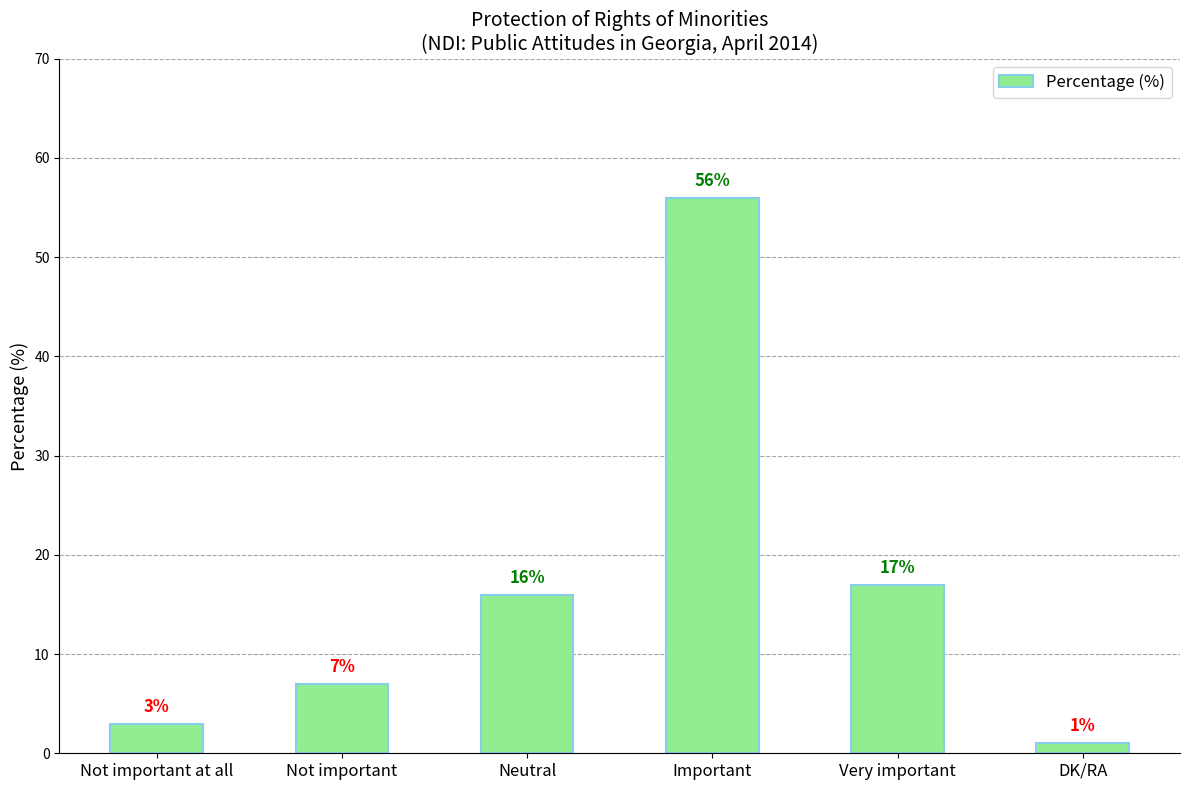

Are the bars grouped side by side (vs. stacked)?

No